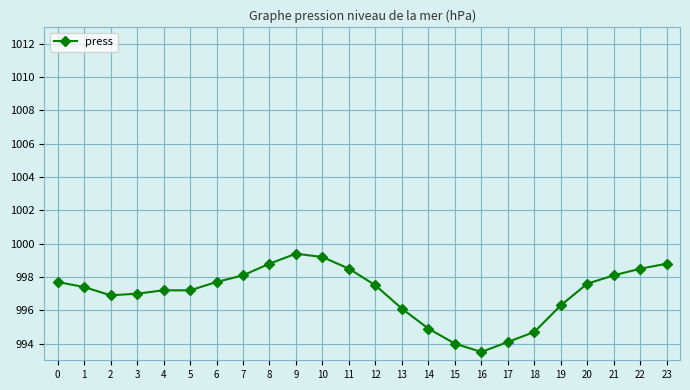

What is the smallest value displayed?

993.5